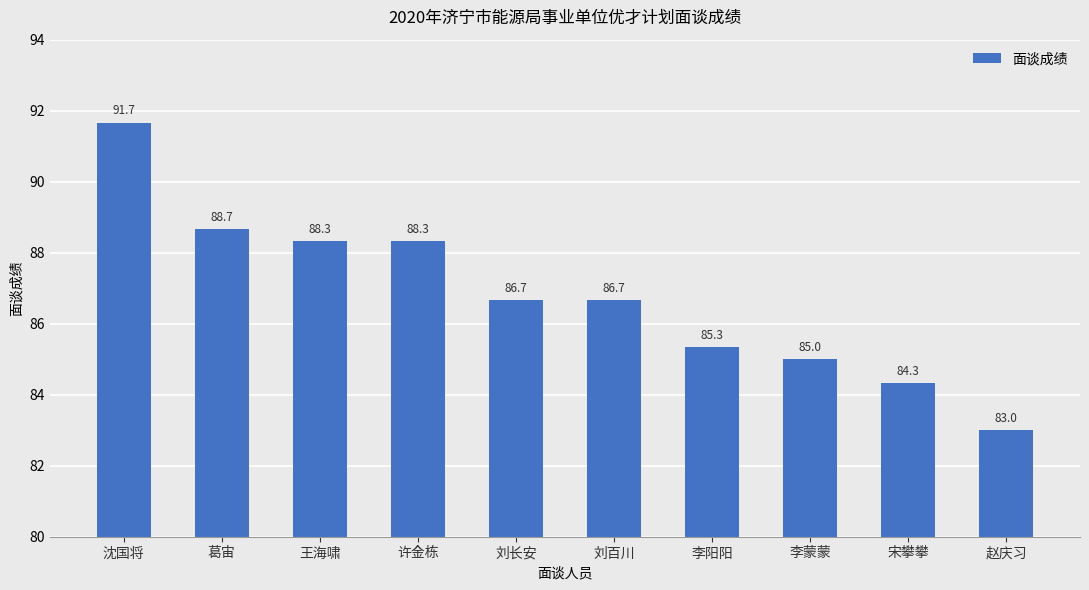

How many values exceed 86?

6